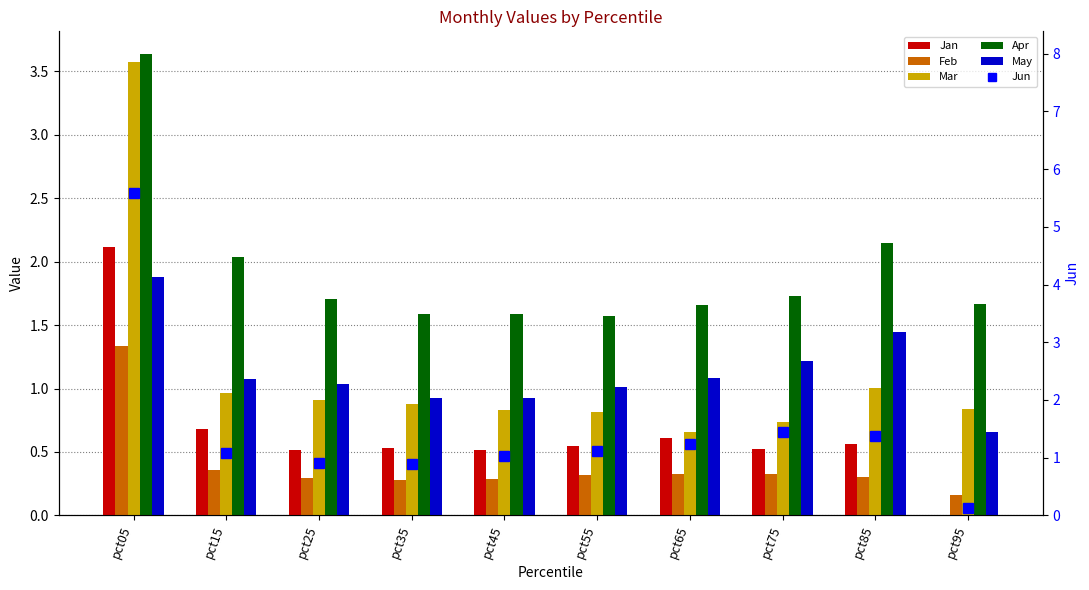

Between pct85 and pct55, which is larger?

pct85